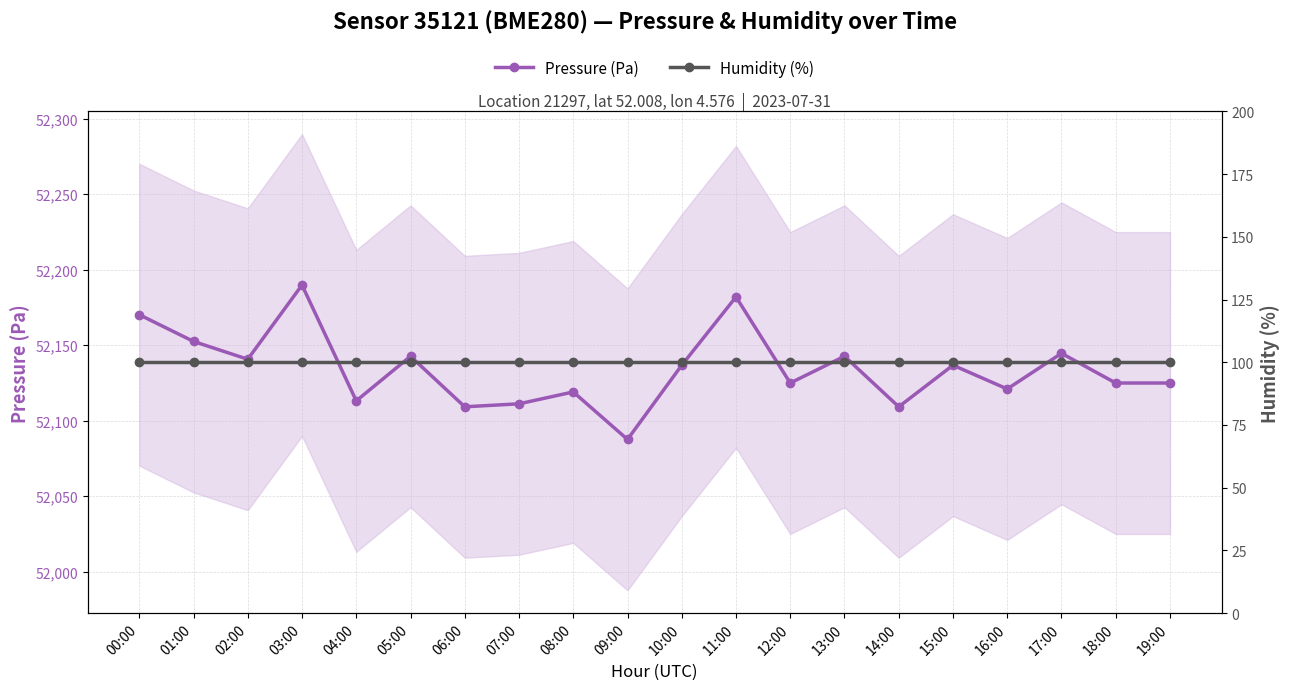

True or false: Humidity (%) has a value of 155.8 at 18:00.

False